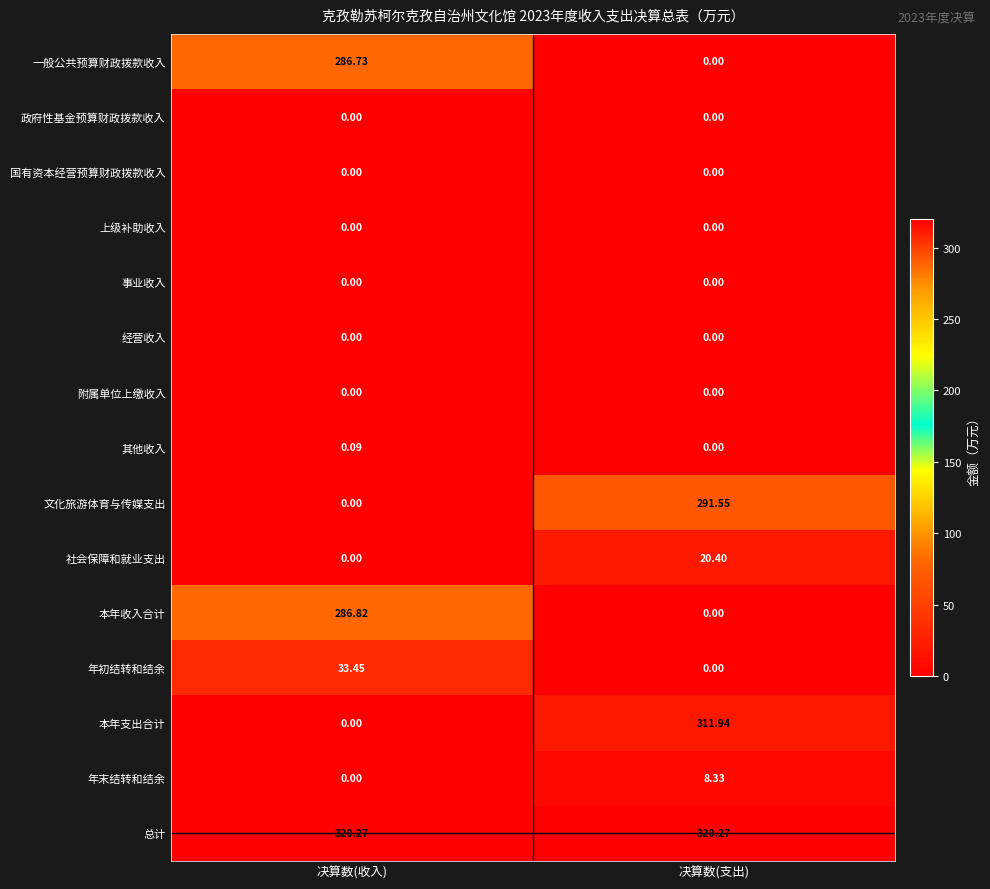

What is the spread (max minus min) of values at 决算数(支出)?

320.3